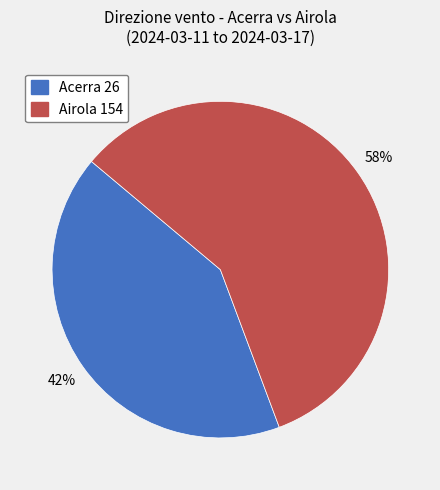

Rank the categories by value from highest to lowest.

Airola 154, Acerra 26